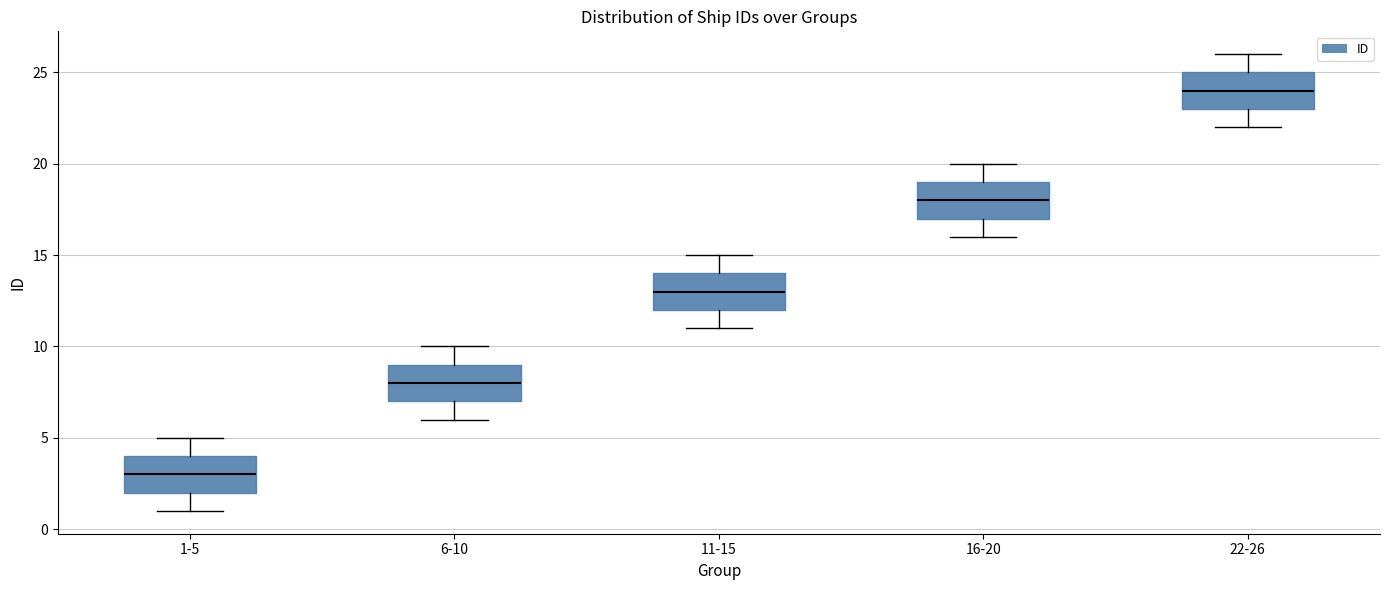

Which box's median line is the highest?

22-26